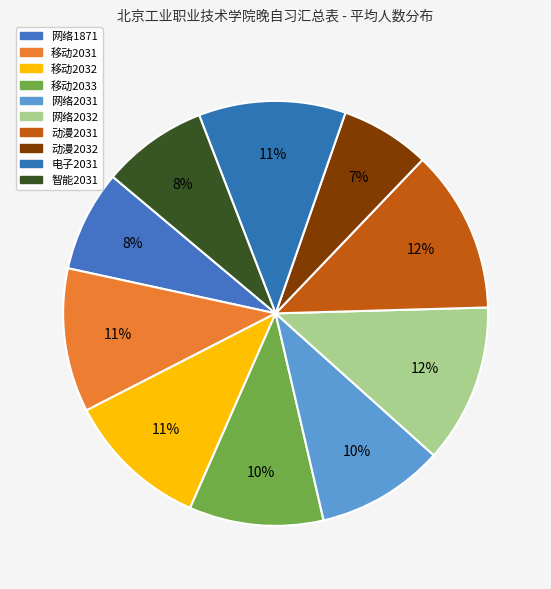

What is the ratio of the value at 动漫2031 to the value at 移动2031?

1.1